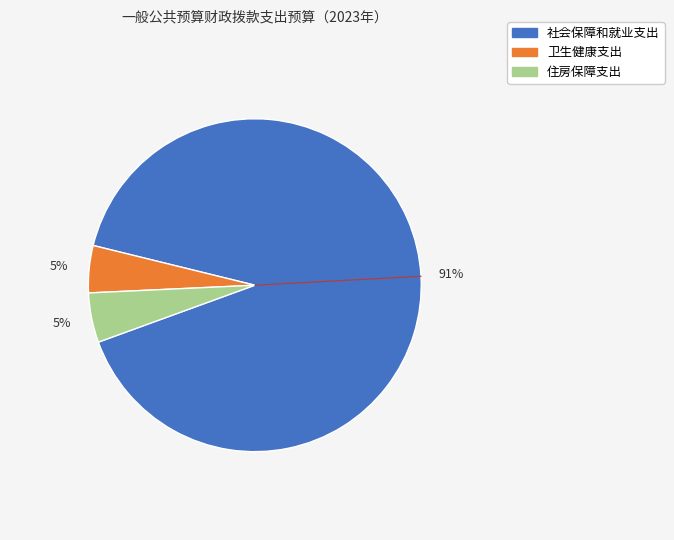

What is the largest slice in the pie chart?

社会保障和就业支出